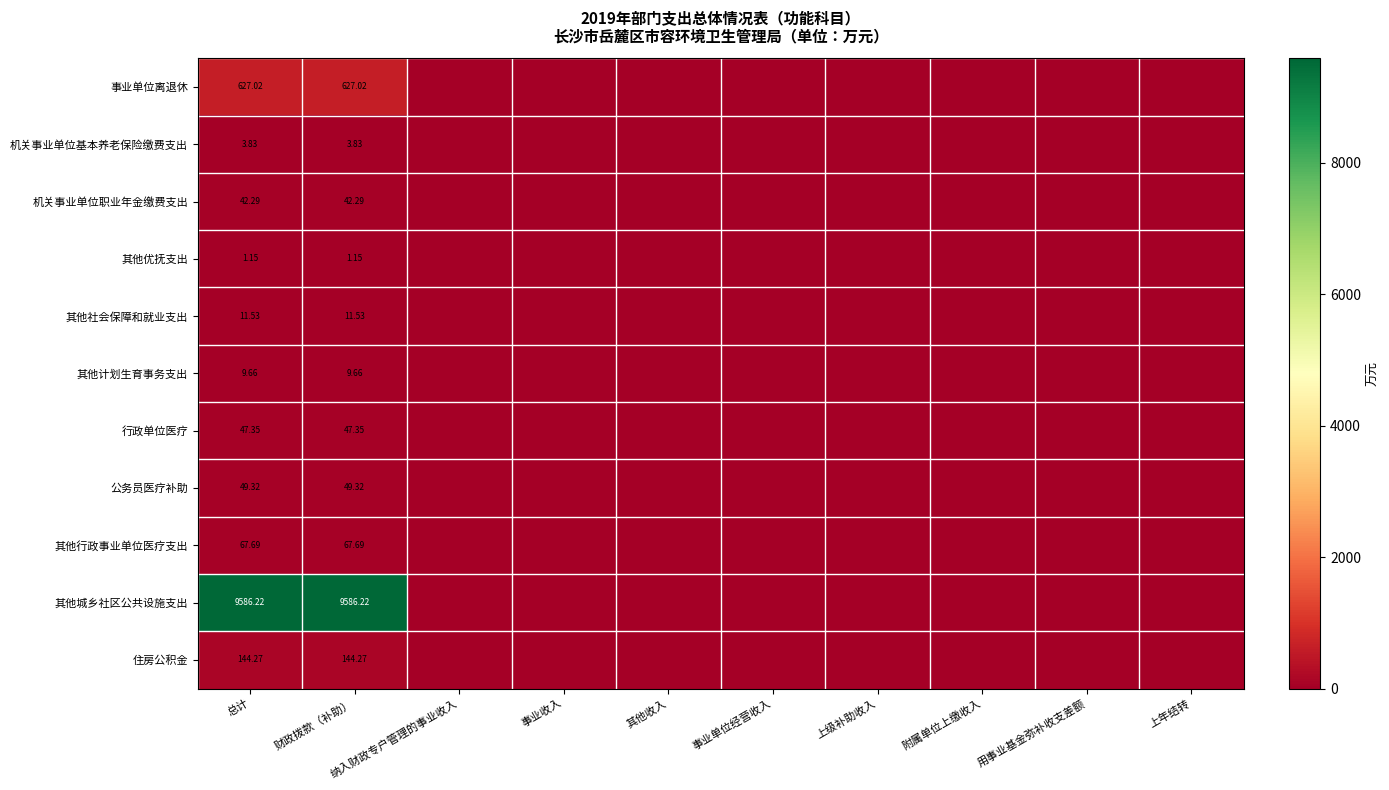

Count the number of data series in this chart.

11